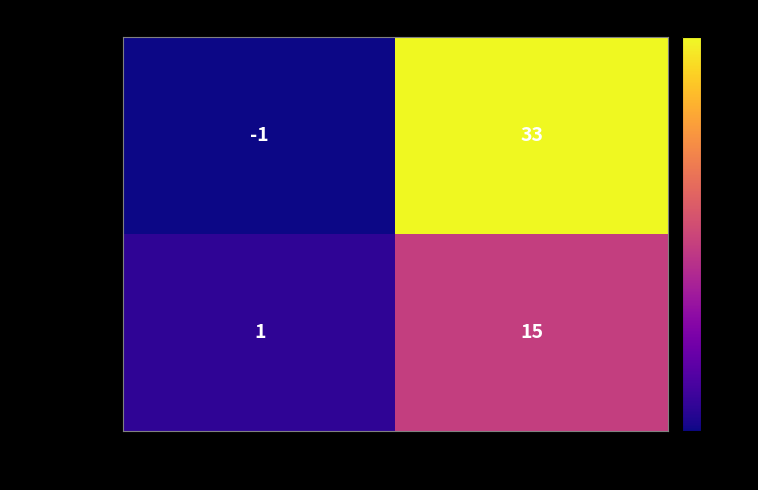

Which label corresponds to the smallest value in the chart?

direction